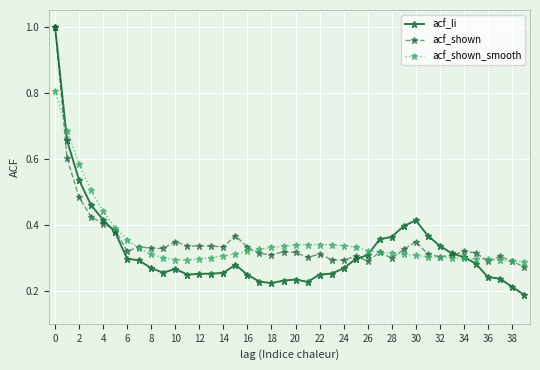

At how many categories does at least one series exceed 0?

40